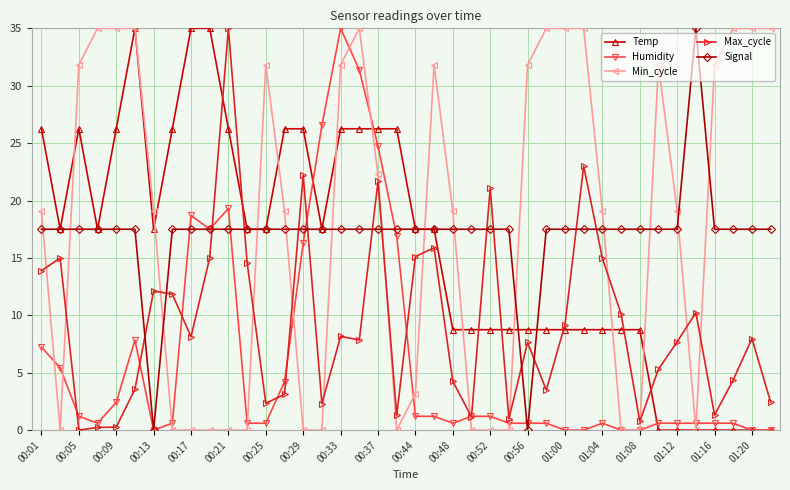

How many data points in Temp are less than 17?

18